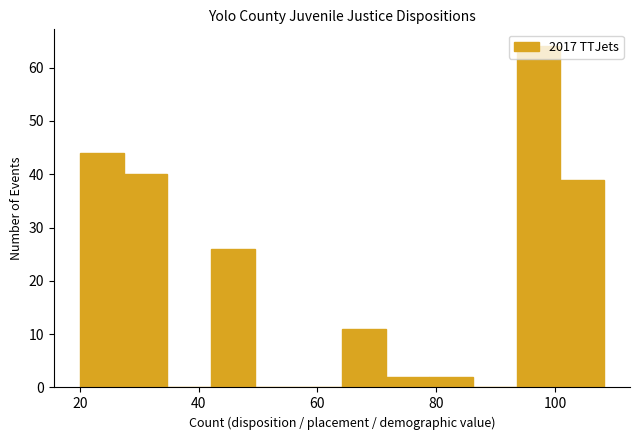

Read against the x-axis, roughly where is the centre of the tallest bar?

98